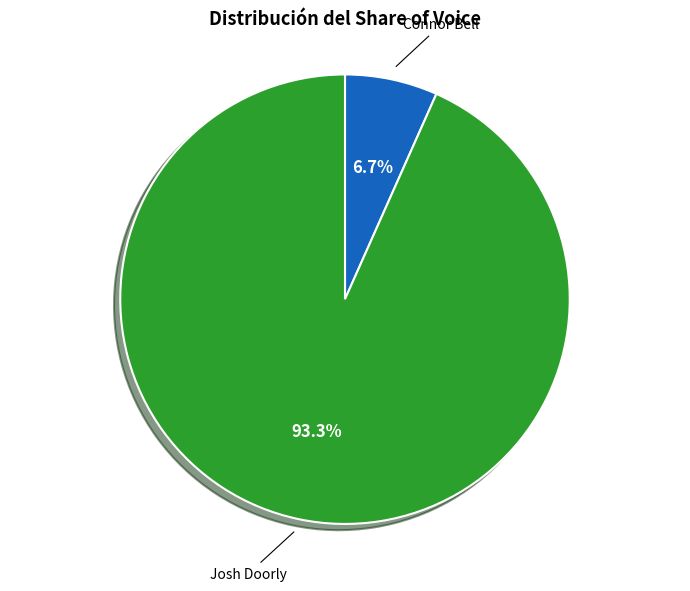

Which has a higher value, Connor Bell or Josh Doorly?

Josh Doorly